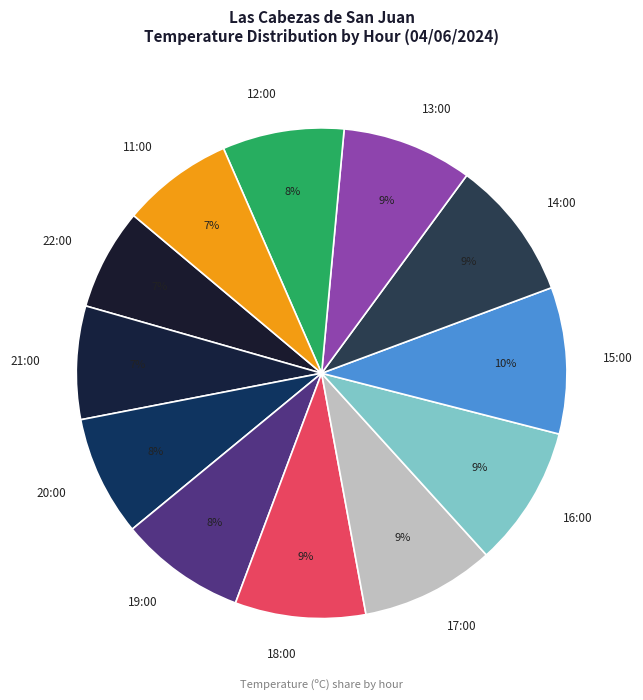

To the nearest percent, what portion does 16:00 represent?

9%